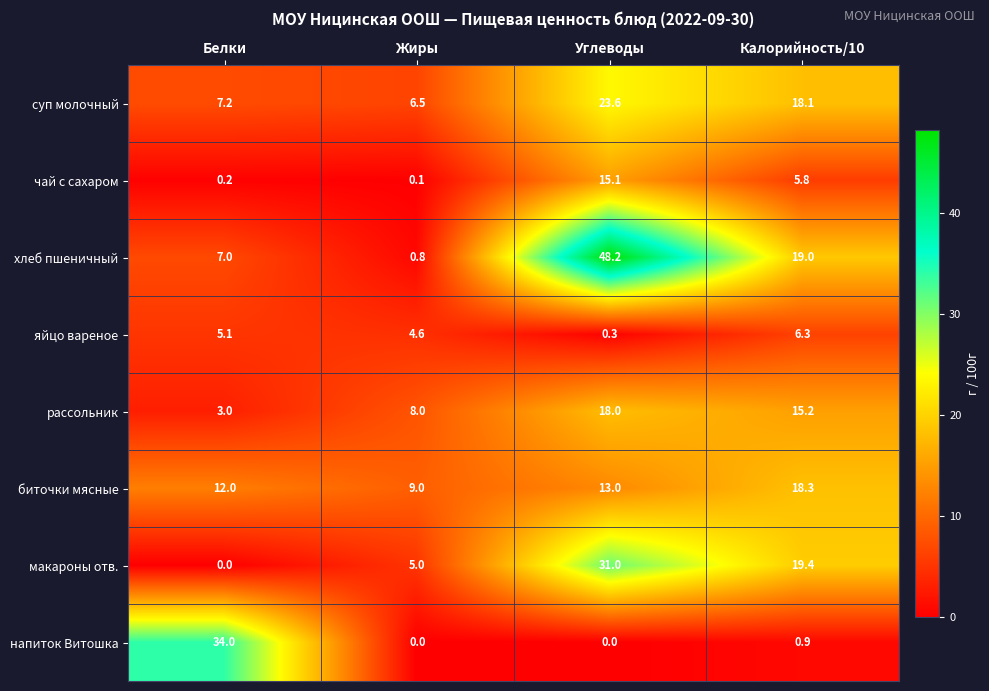

What is the maximum value for чай с сахаром?

15.1